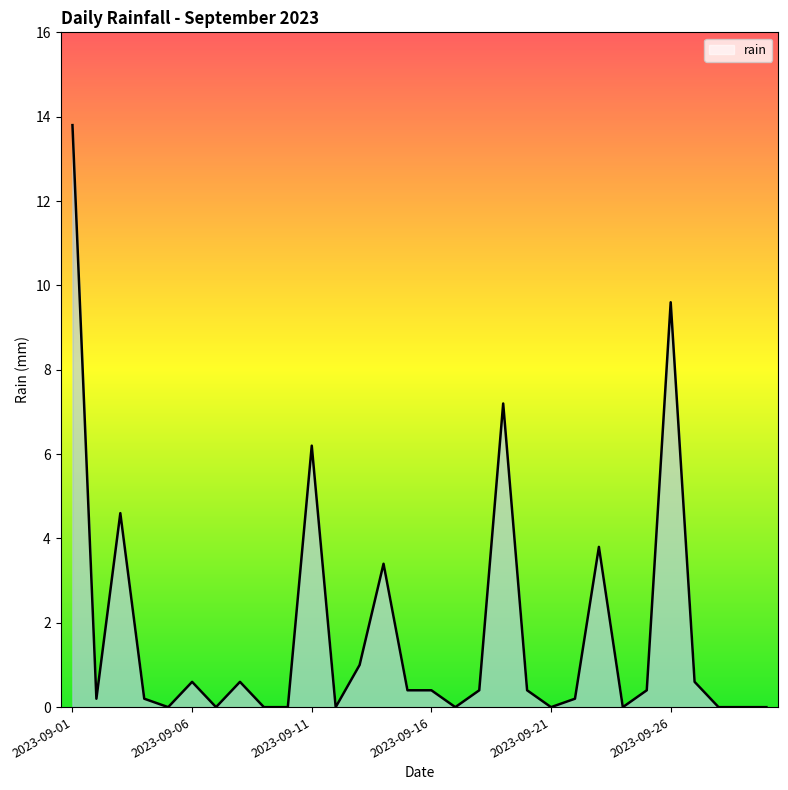

What is the difference between the maximum and minimum values?

13.8